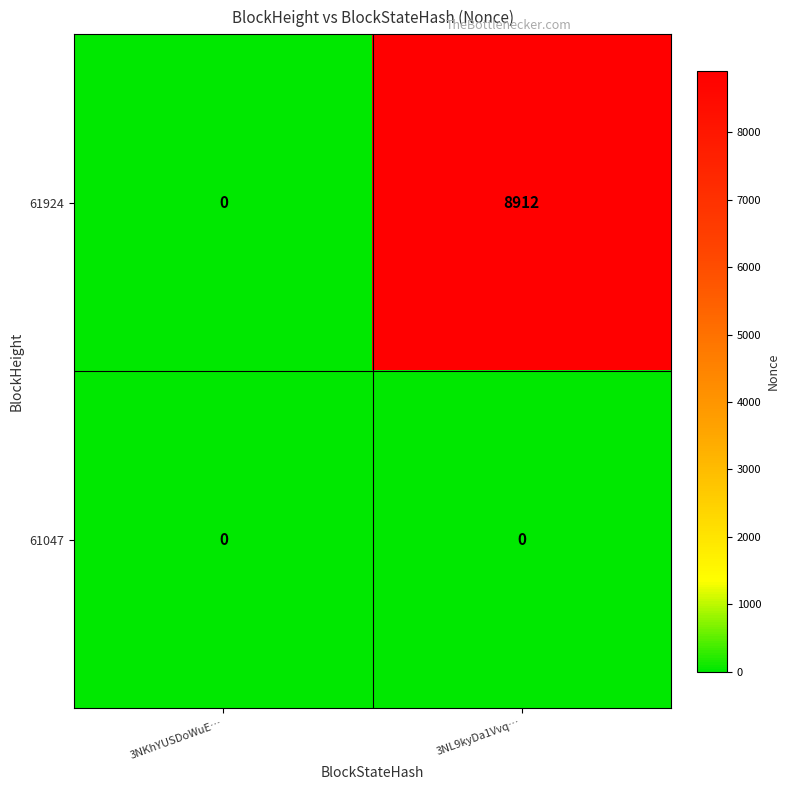

Reading right to left, list all the values displayed in this chart.

61924: 3NL9kyDa1Vvq…=8912	3NKhYUSDoWuE…=0
61047: 3NL9kyDa1Vvq…=0	3NKhYUSDoWuE…=0